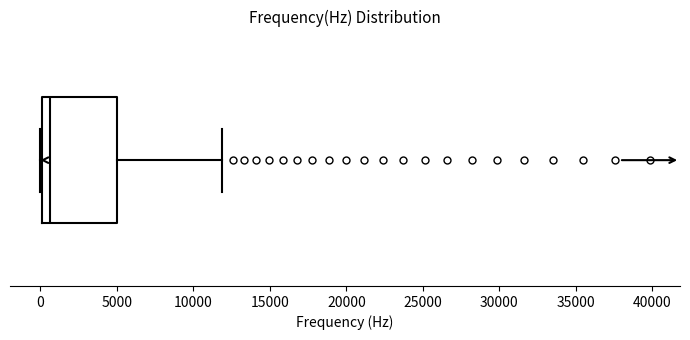

Where does the right whisker of the box end on the x-axis? The values are not printed on the chart, so give them approximately, as read against the axis.

12000